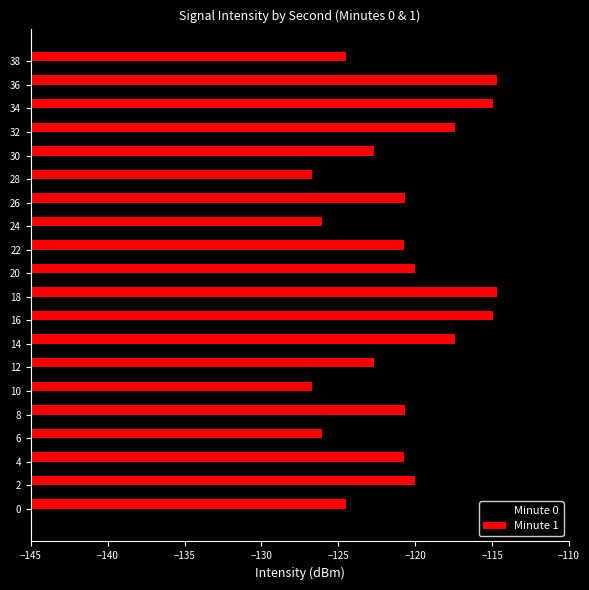

Rank the series by their maximum value, from lowest to highest.

Minute 1, Minute 0